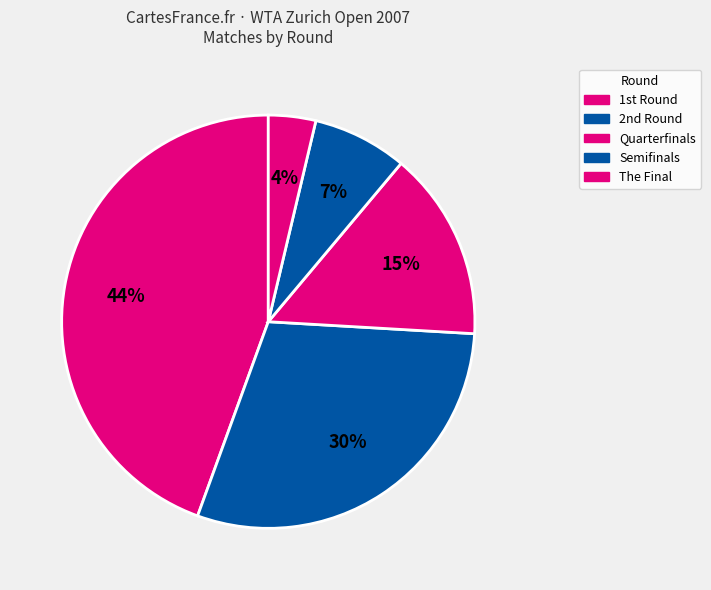

Rank the categories by value from lowest to highest.

The Final, Semifinals, Quarterfinals, 2nd Round, 1st Round